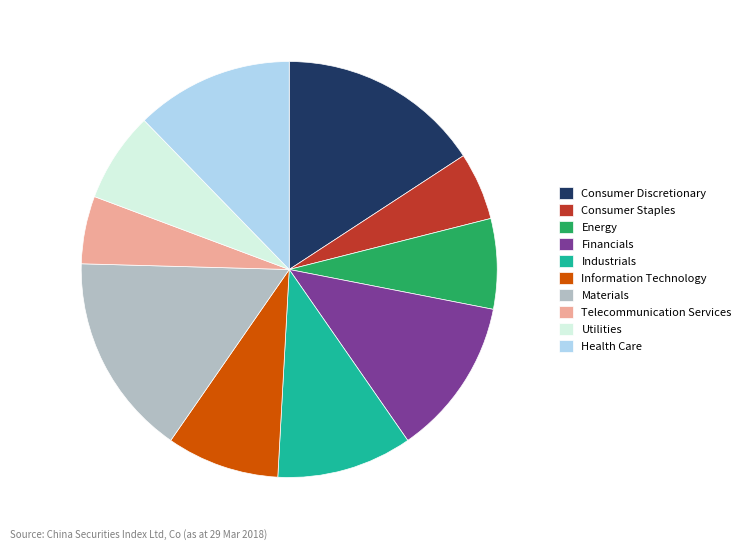

Is the sum of Consumer Discretionary and Information Technology greater than half?

No